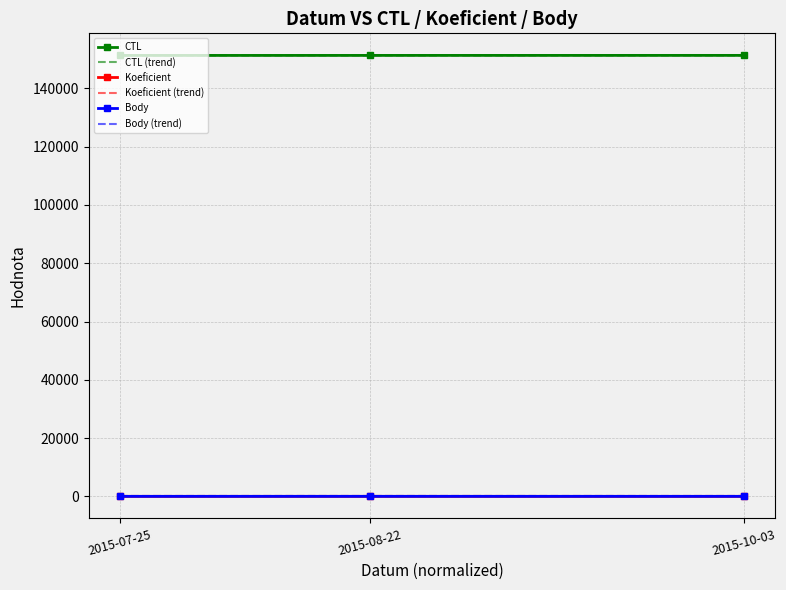

At how many categories does at least one series exceed 61505?

3